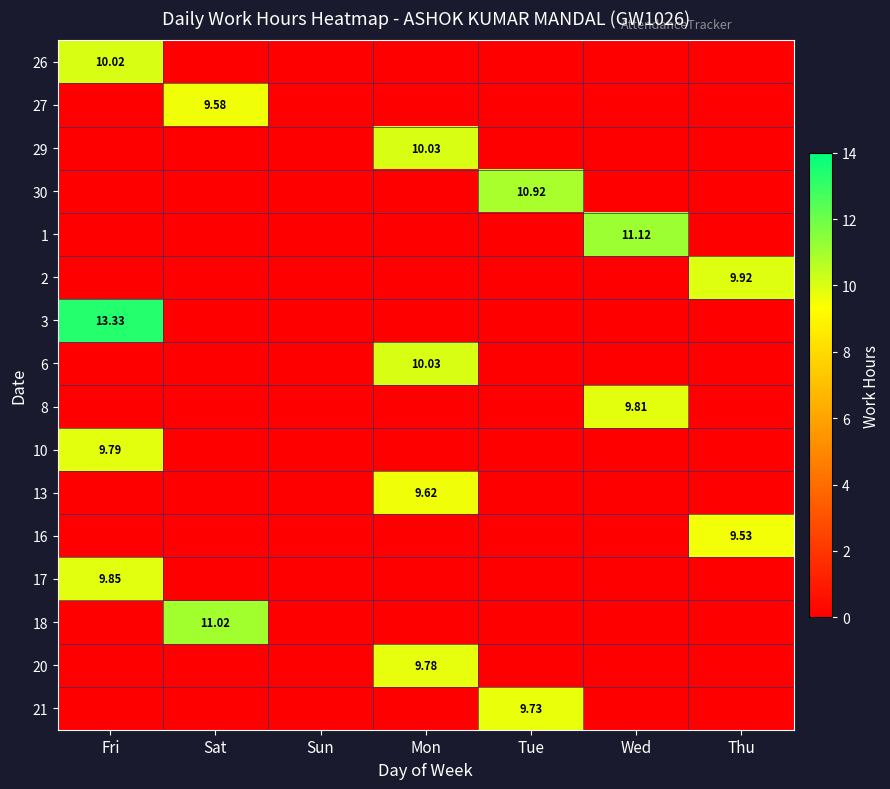

How many 27 values are between 0 and 1?

6